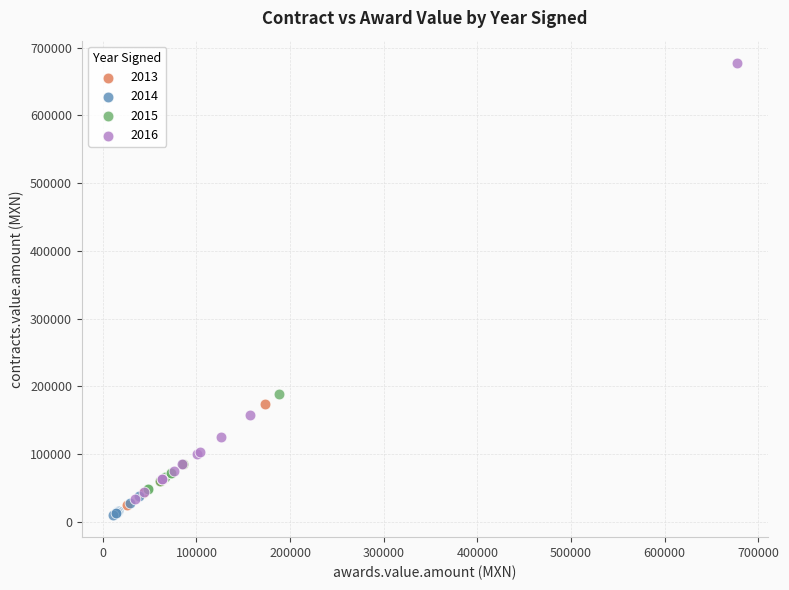

Which series has the largest Y range (max minus min)?

2016